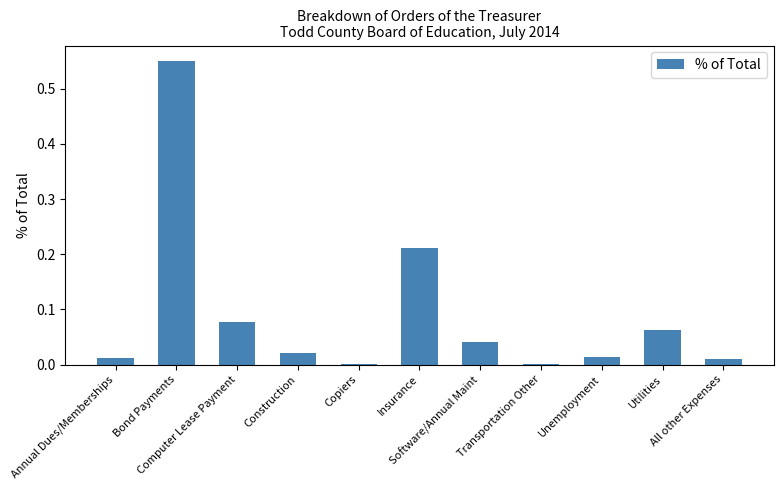

What is the sum of all values?

1.0